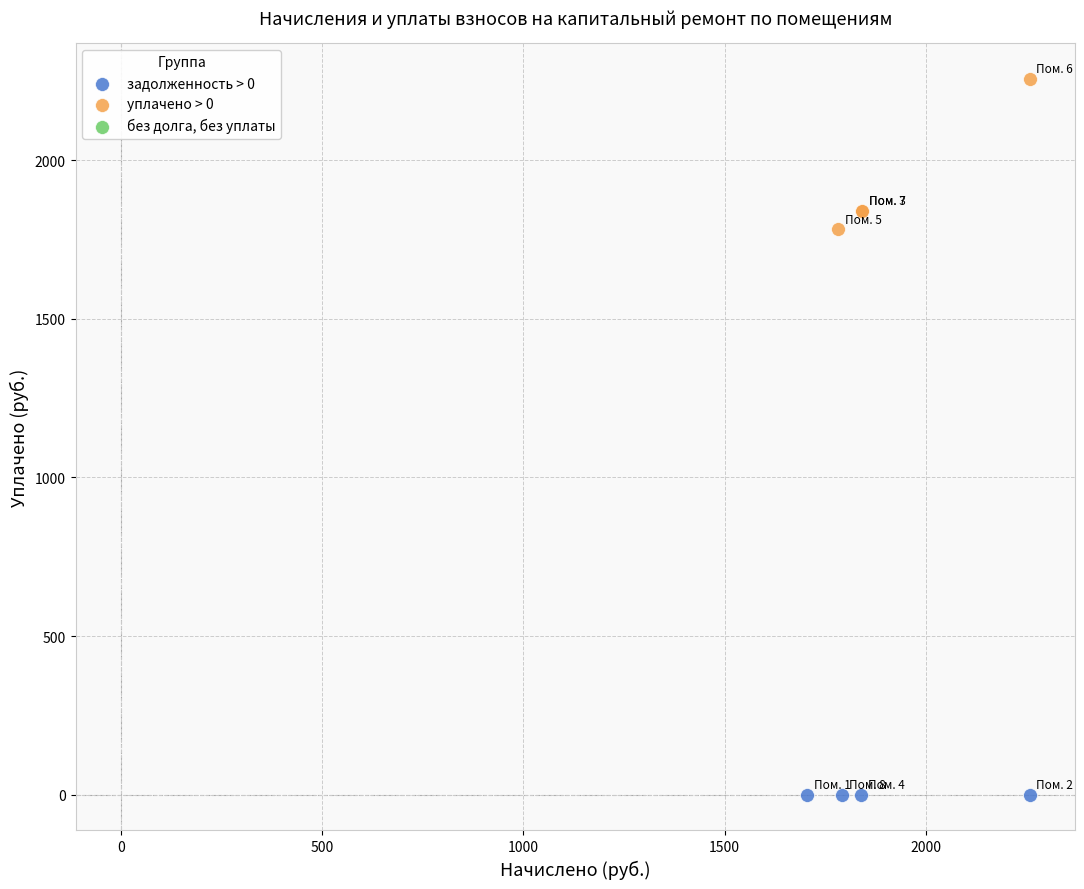

Which series contains the highest Y value?

уплачено > 0